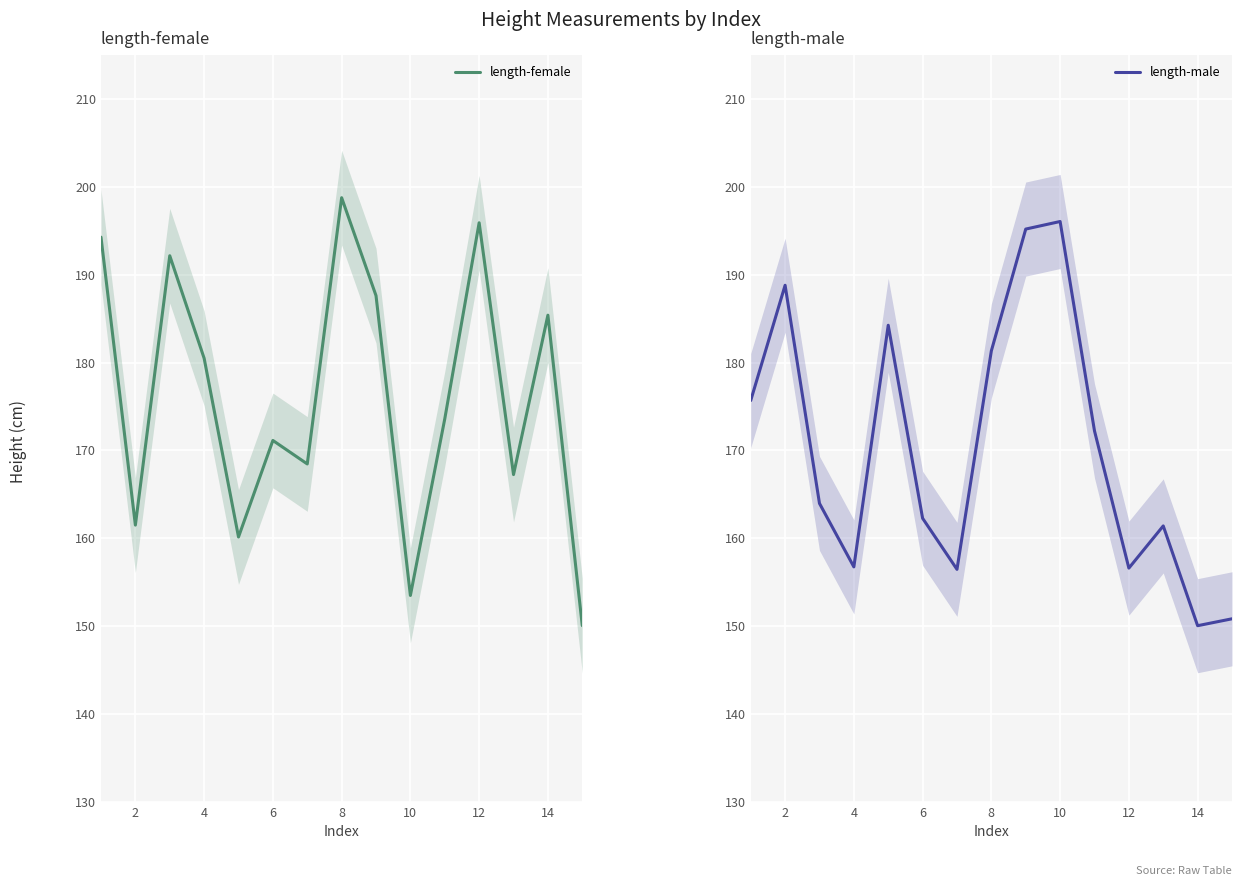

What value does the length-male series have at 2?

188.8